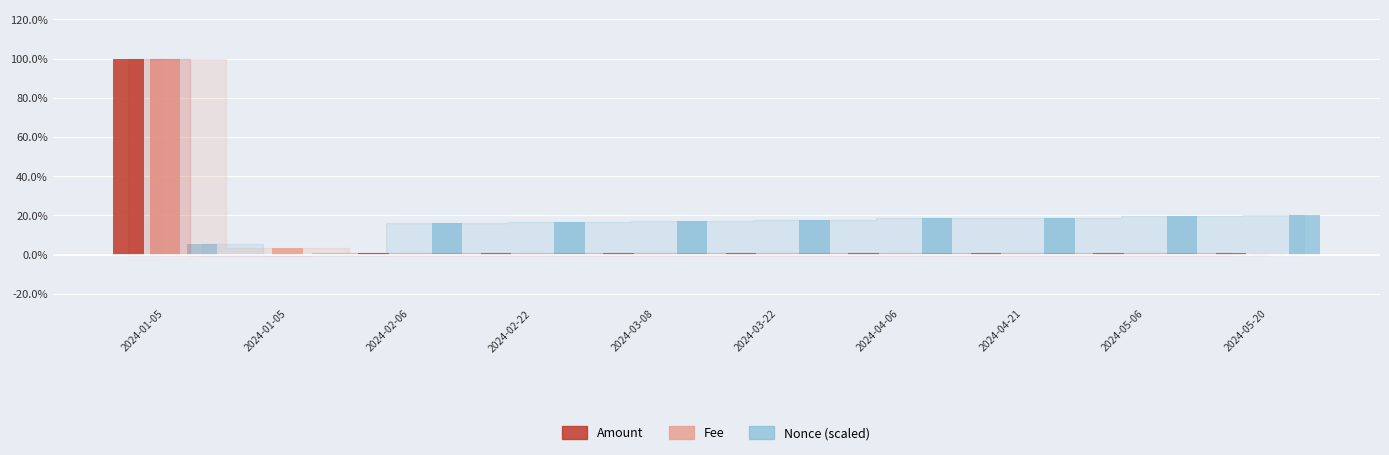

What is the difference between the highest and lowest values at 2024-04-06?

0.2